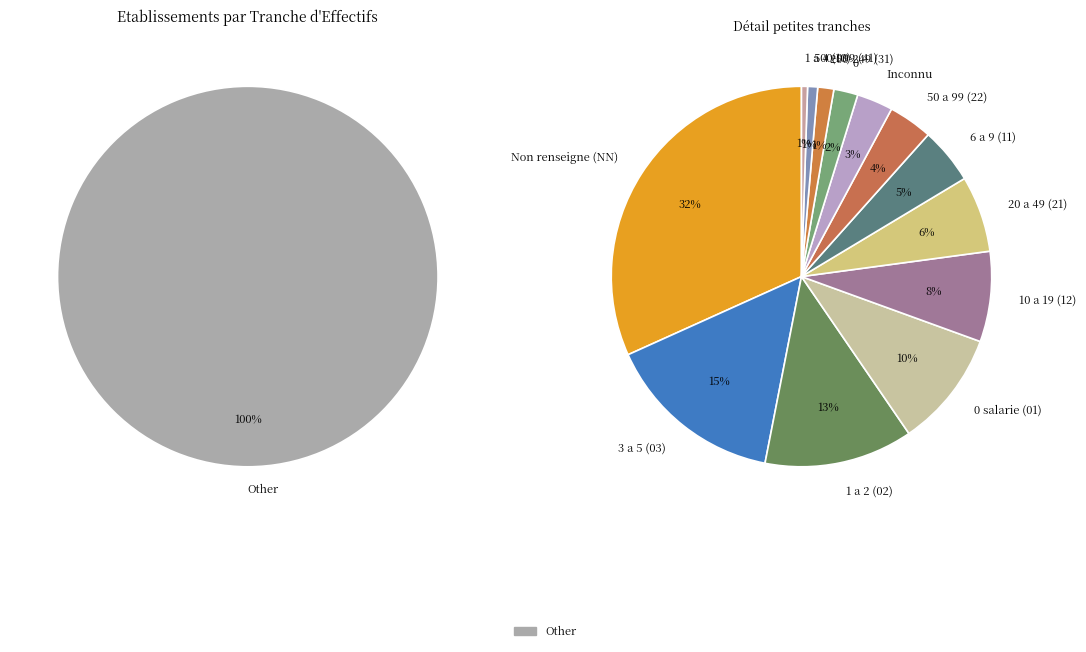

What percentage is the 03 slice, to the nearest percent?

15%